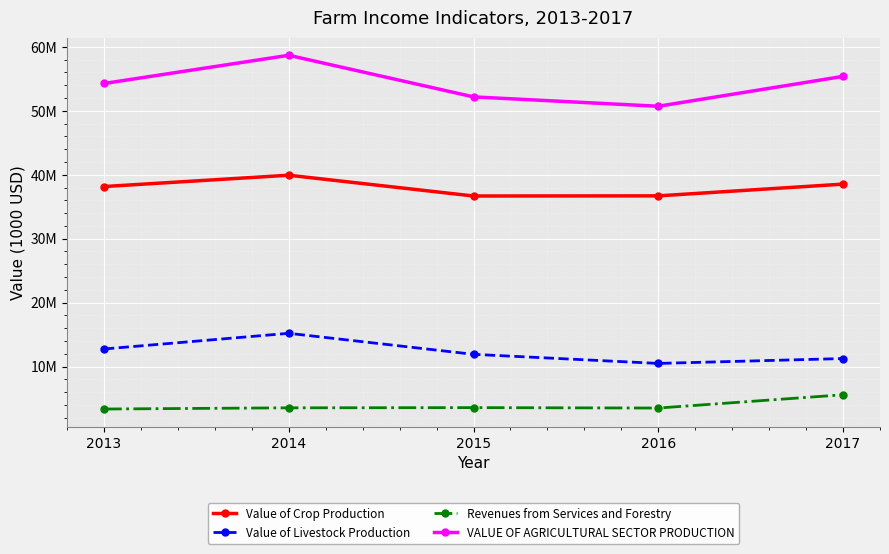

Does the chart have visible grid lines?

Yes